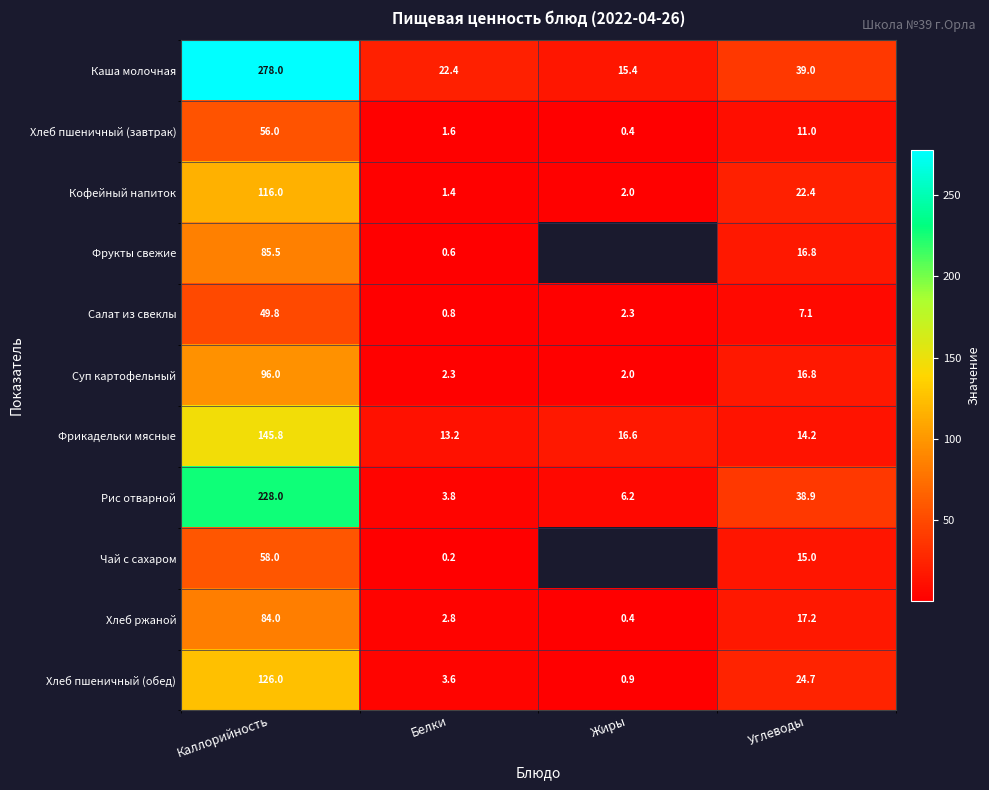

Is the value of Фрукты свежие at Каллорийность greater than the value of Кофейный напиток at Углеводы?

Yes